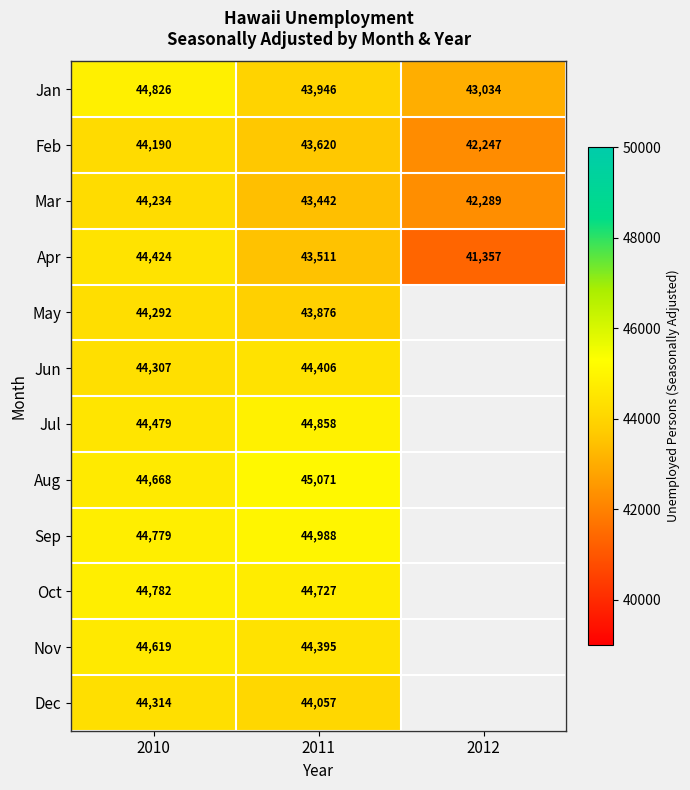

What is the difference between the maximum and minimum values in the Jan series?

1792